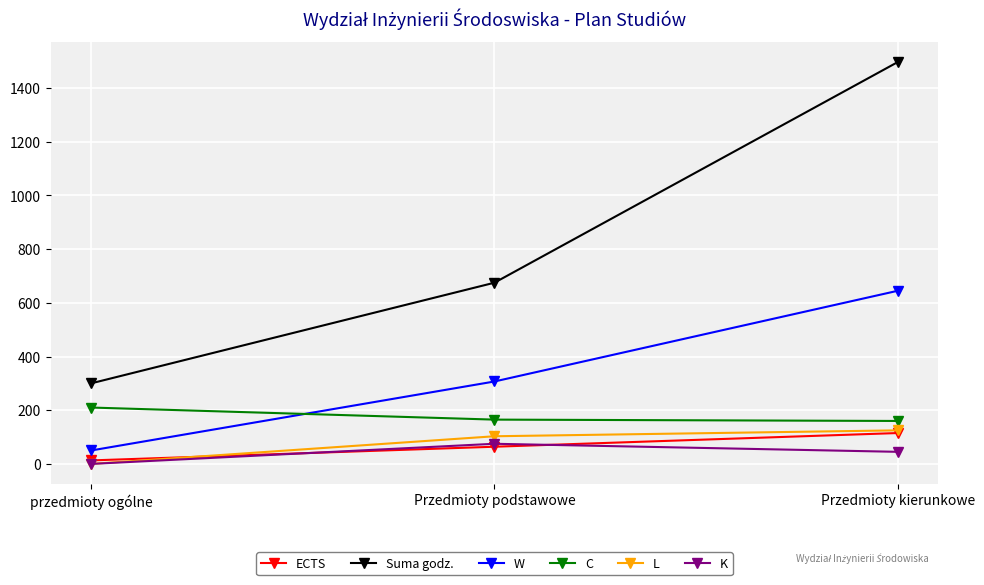

Rank the categories by W value from lowest to highest.

przedmioty ogólne, Przedmioty podstawowe, Przedmioty kierunkowe